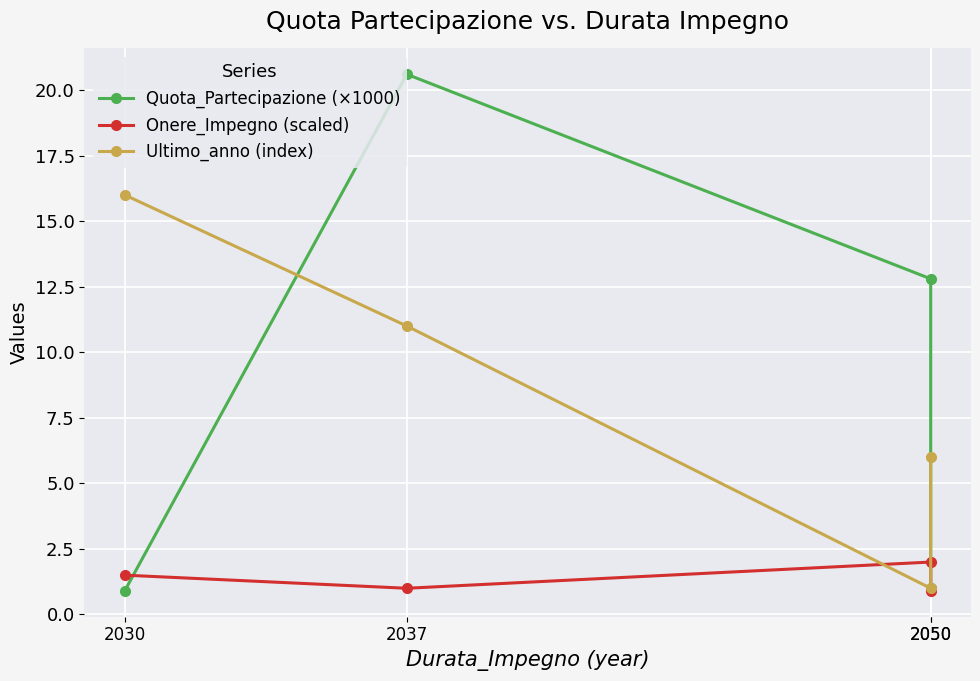

True or false: Quota_Partecipazione (×1000) has more than 1 points higher than both neighbors.

False